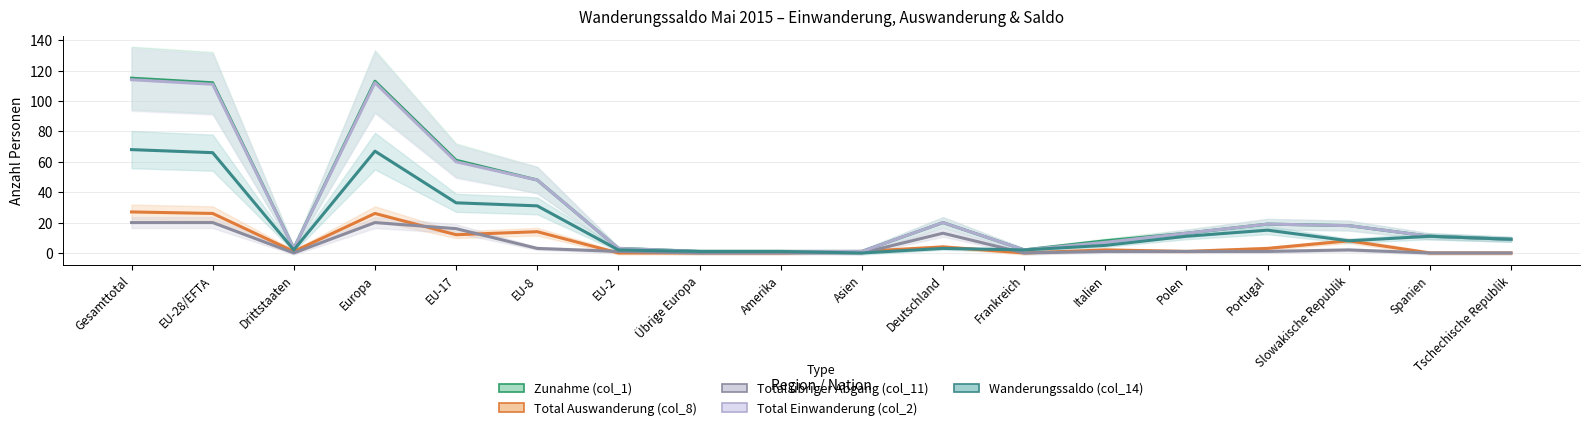

What is the greatest value displayed?

115